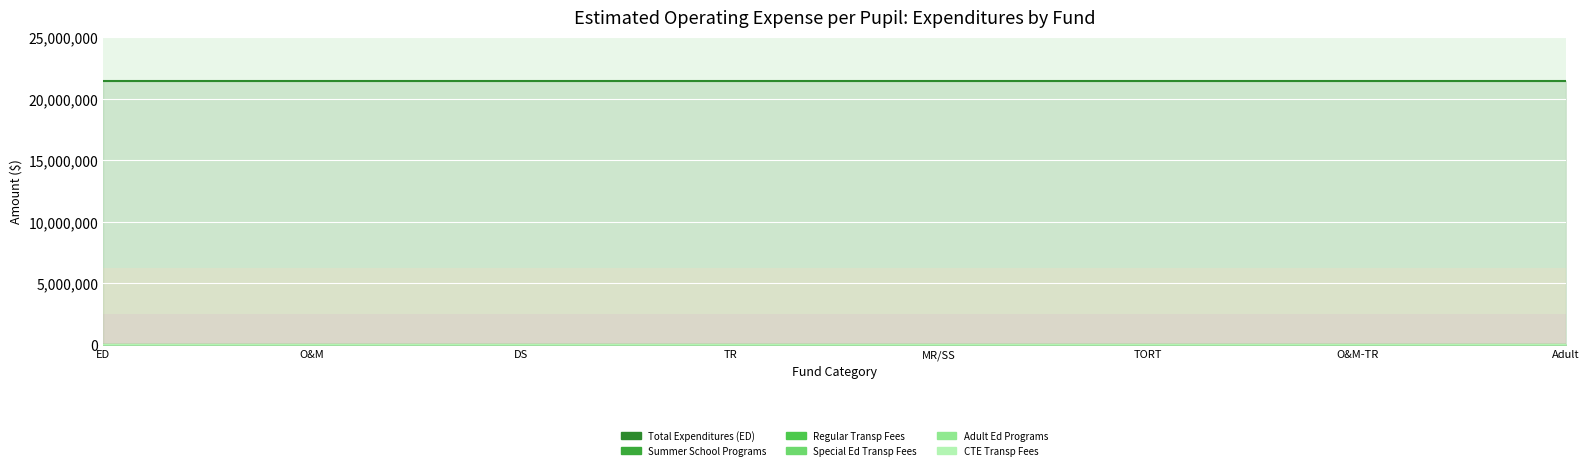

What is the value of the Summer School Programs point at the 5th from the left?

10954